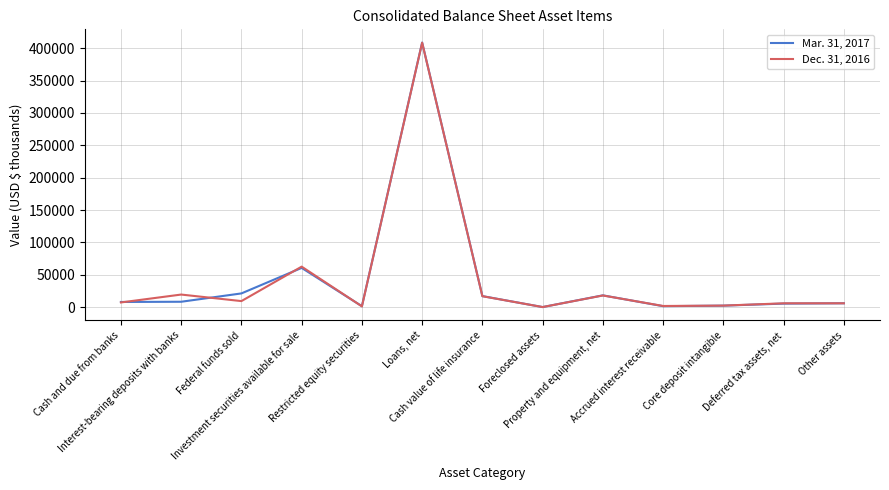

At which label does Mar. 31, 2017 reach its peak?

Loans, net